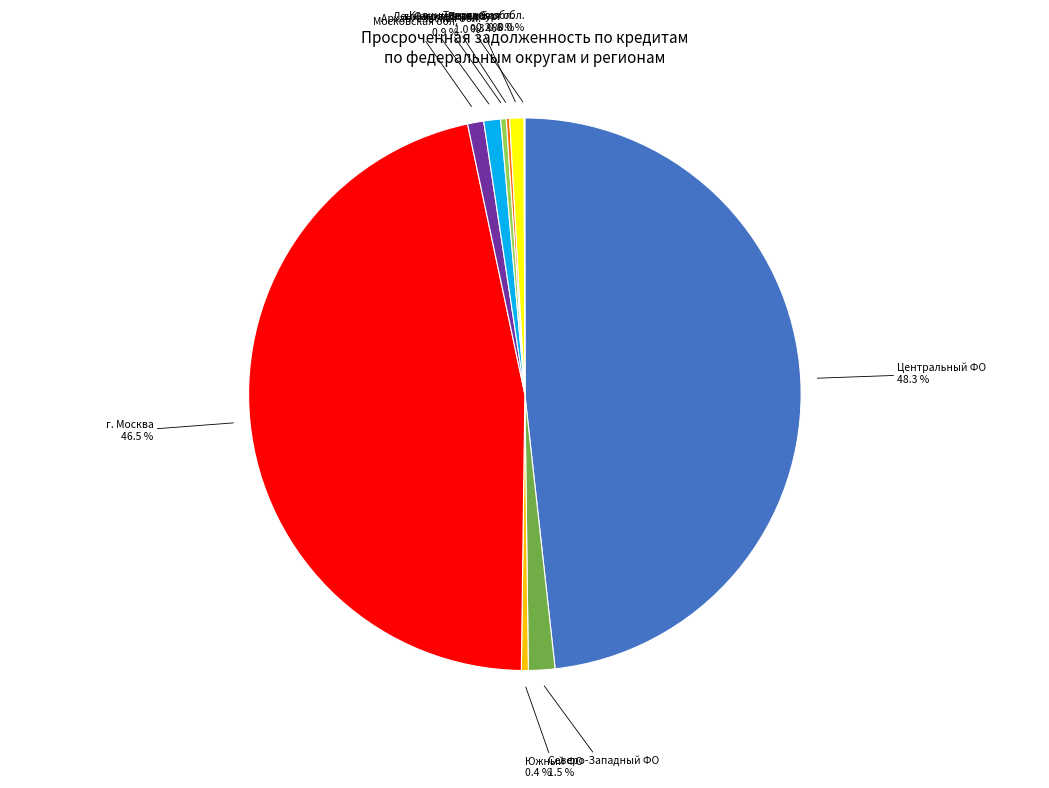

Is there a majority slice in this chart?

No